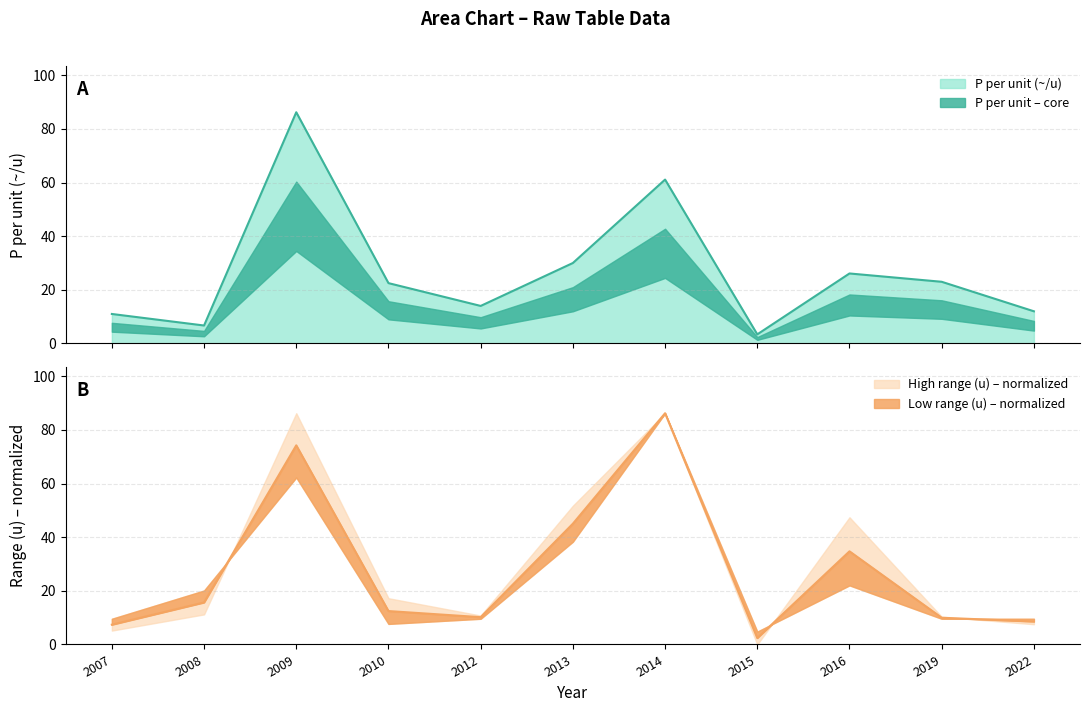

Is the value of P_per_u at 2012 greater than the value of low_range at 2019?

Yes